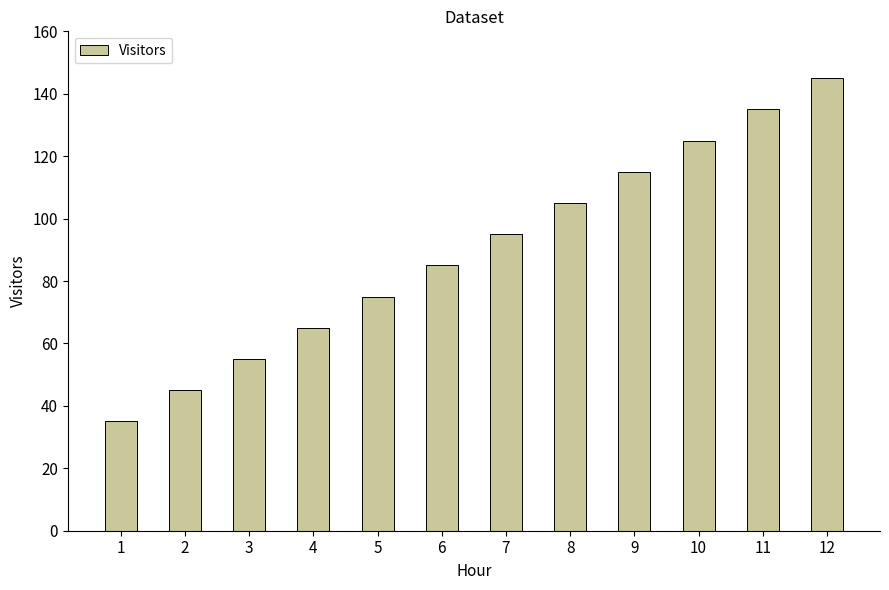

What is the sum of all values?

1080